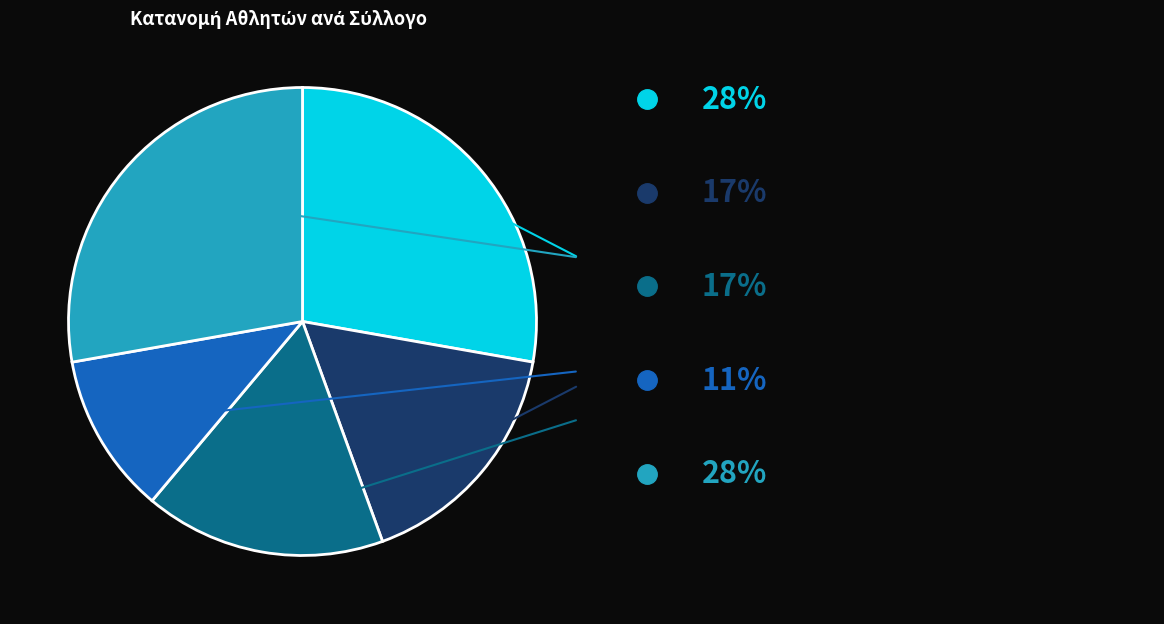

Is there any slice that represents more than half of the pie?

No